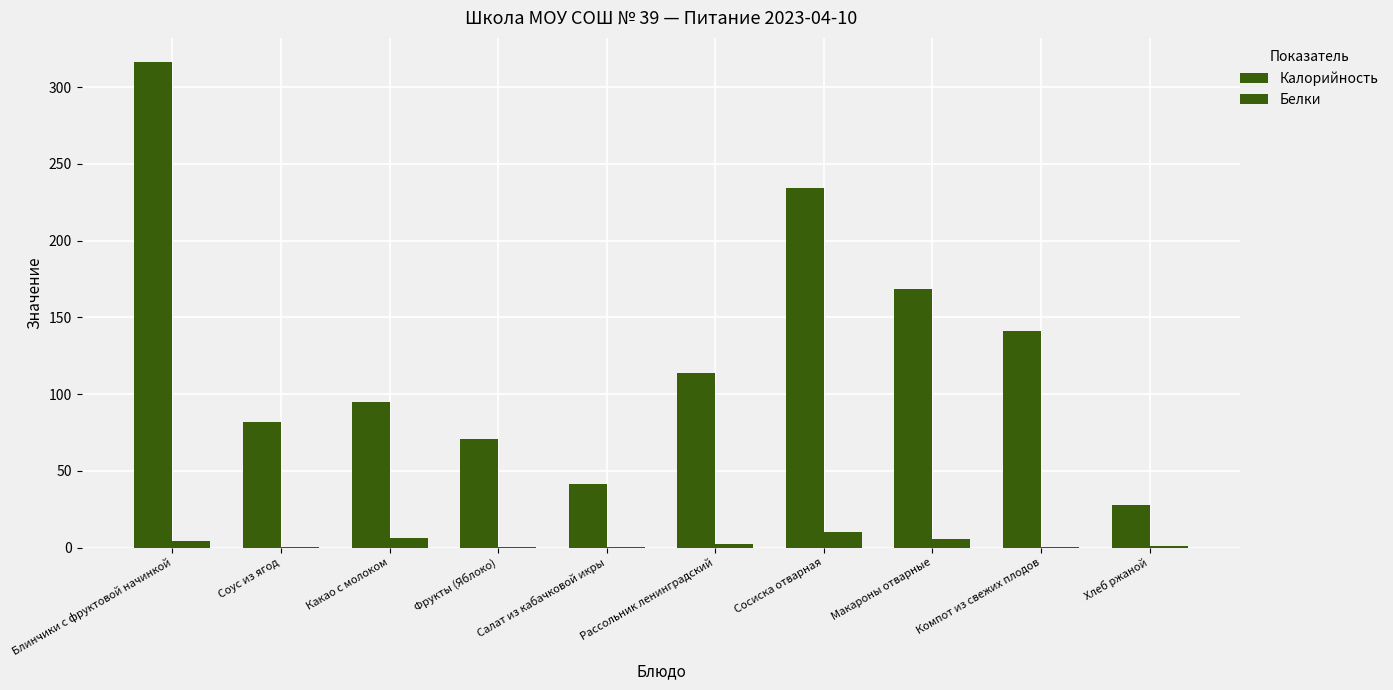

What is the minimum value for Белки?

0.1